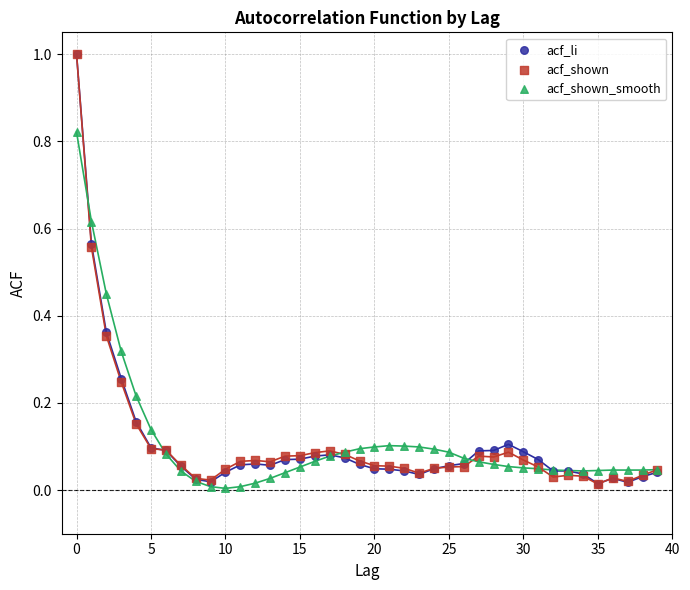

What are all the series names shown in the legend?

acf_li, acf_shown, acf_shown_smooth